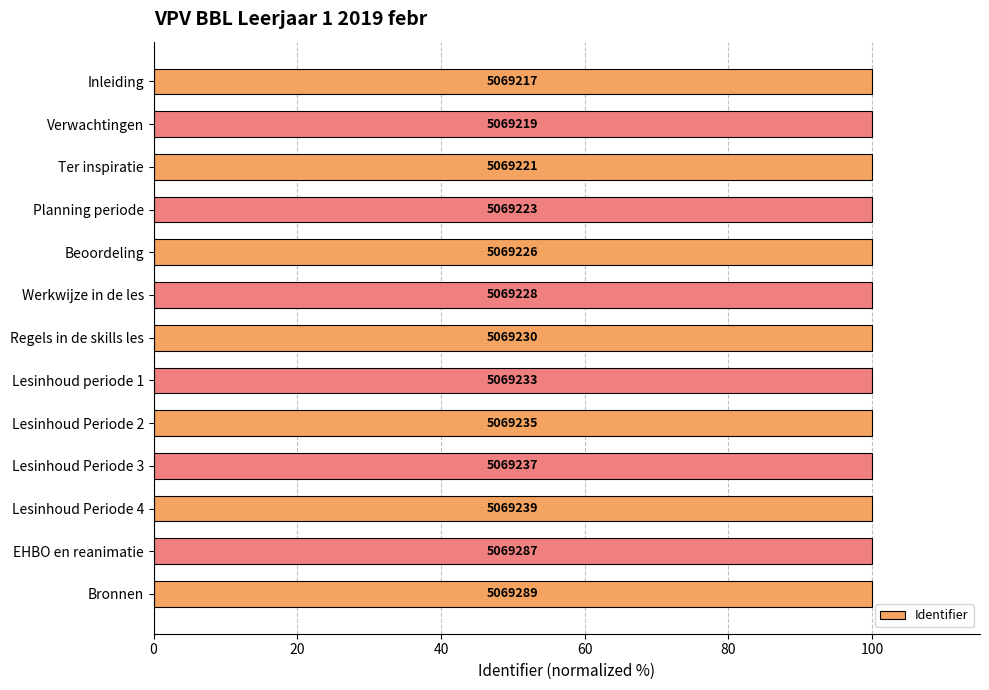

Does the chart contain any negative values?

No